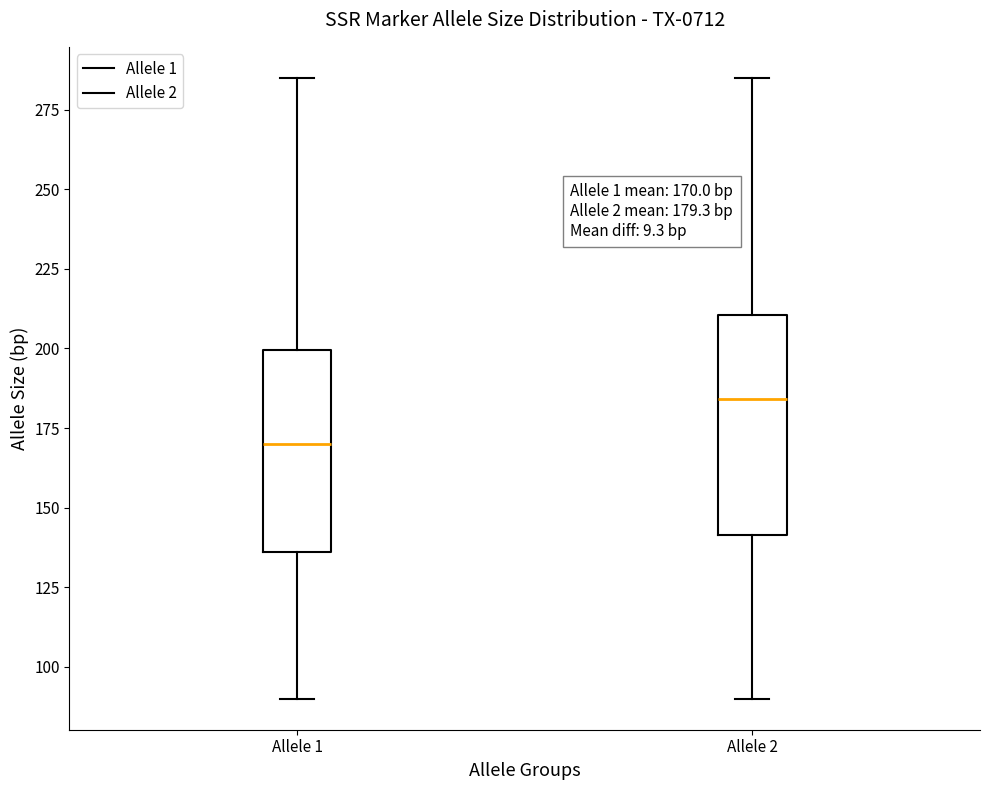

Which box has the highest median line?

Allele 2